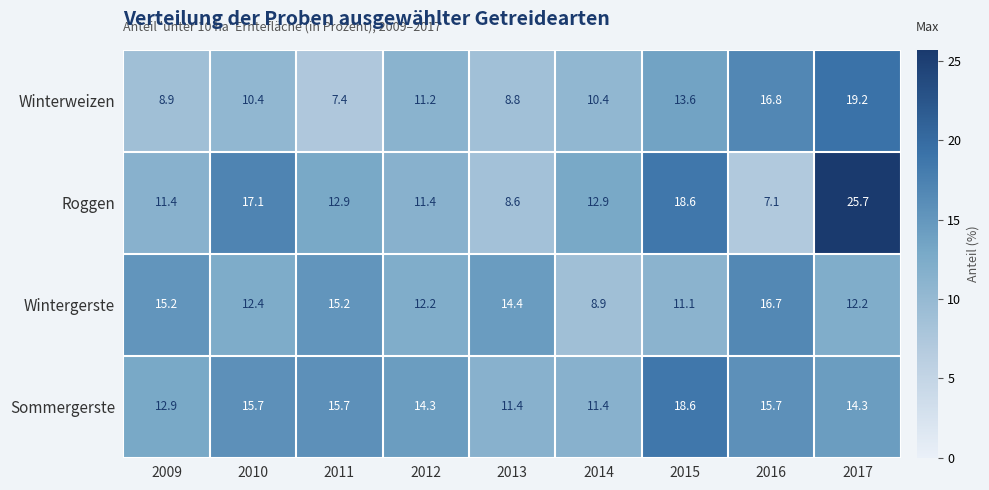

True or false: Sommergerste has a value of 11.4 at 2013.

True